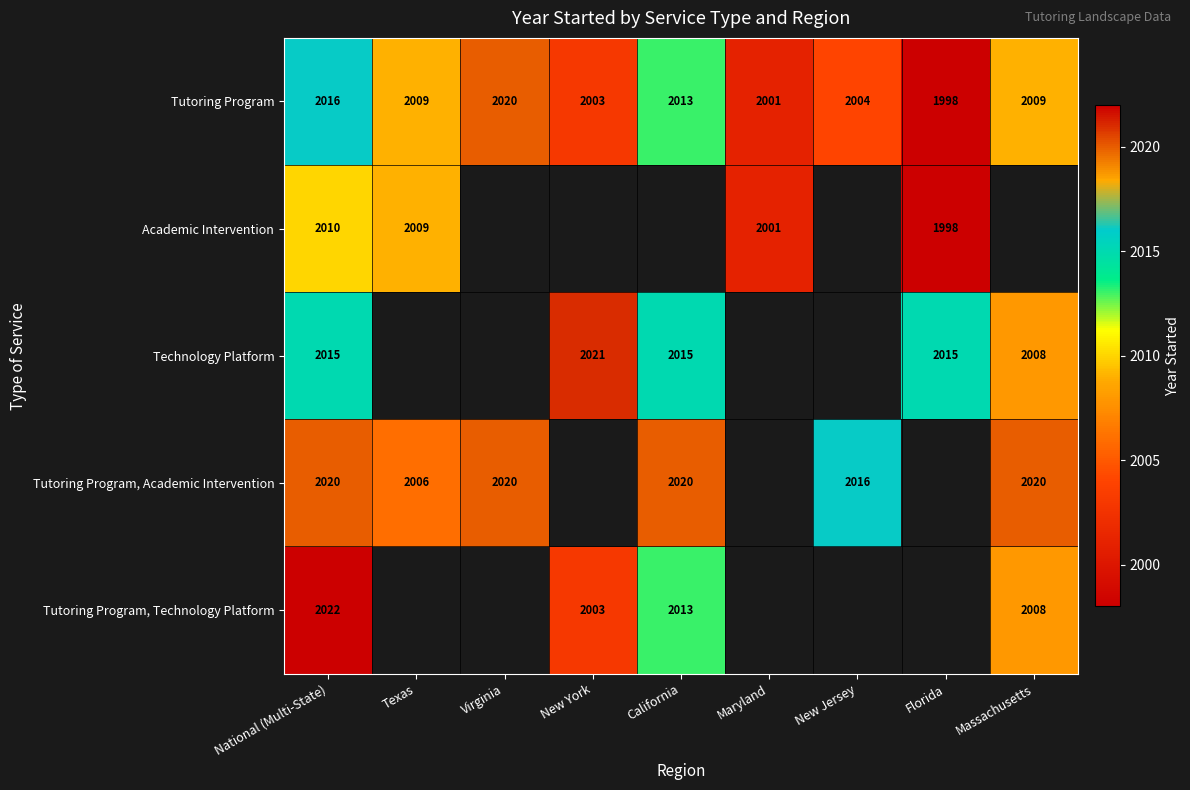

The Tutoring Program, Technology Platform series shows 2003 at New York. True or false?

True